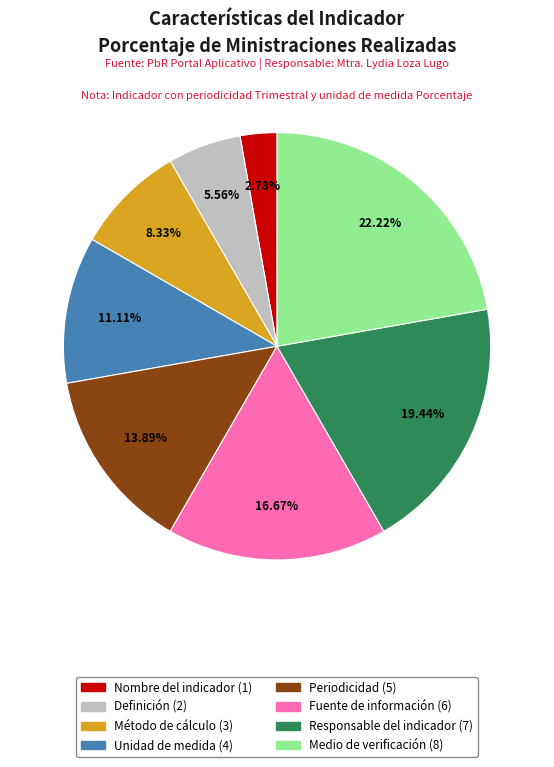

To the nearest percent, what percentage of the pie is Periodicidad?

14%